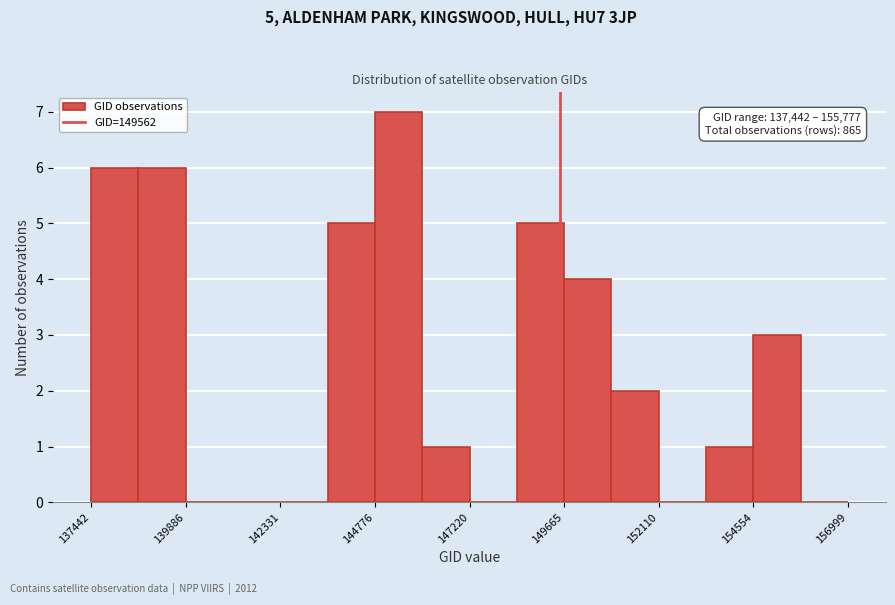

Around what value on the x-axis is the tallest bar? Give the approximate position of its centre, as read against the axis.

145500